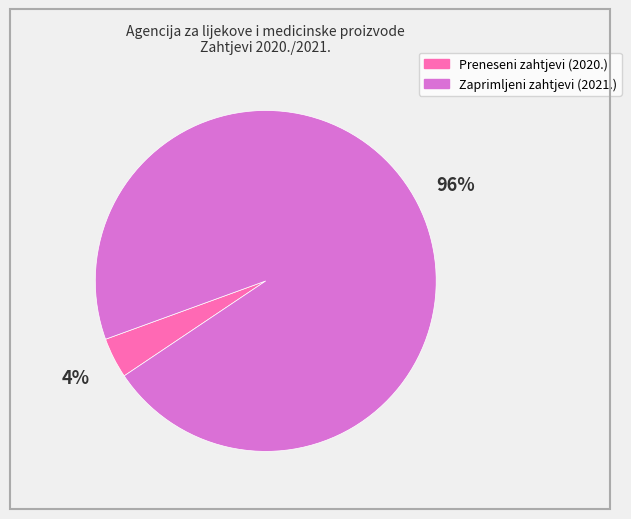

Which has a higher value, Preneseni zahtjevi (2020.) or Zaprimljeni zahtjevi (2021.)?

Zaprimljeni zahtjevi (2021.)